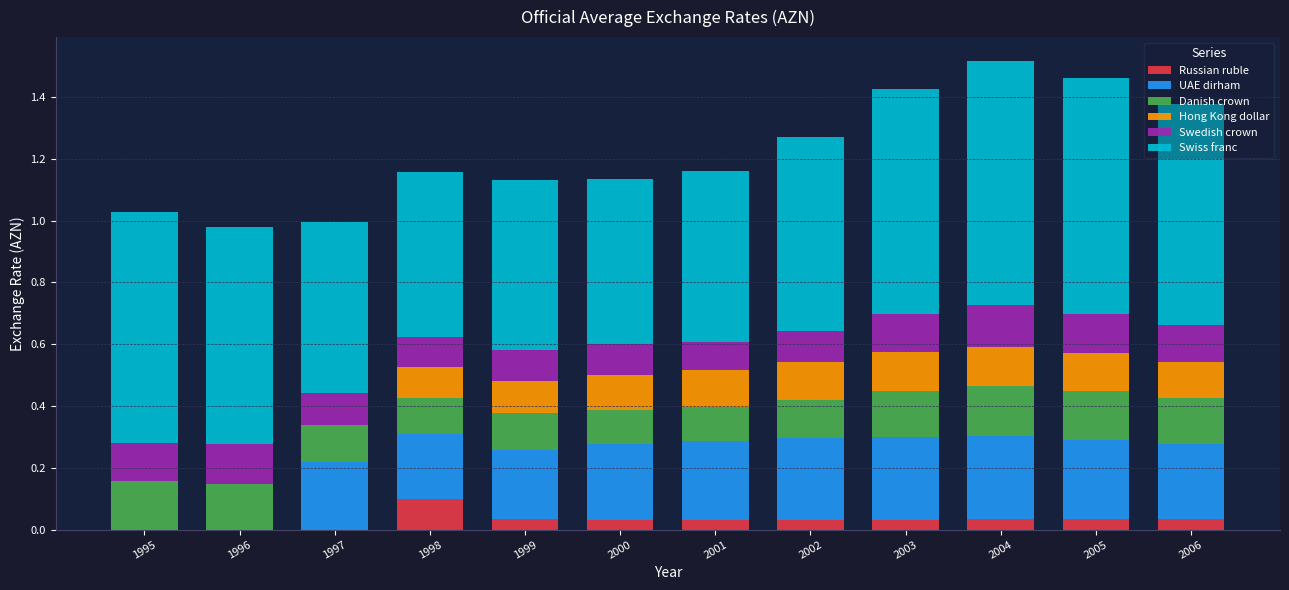

What is the total value across all series at 1999?

1.1